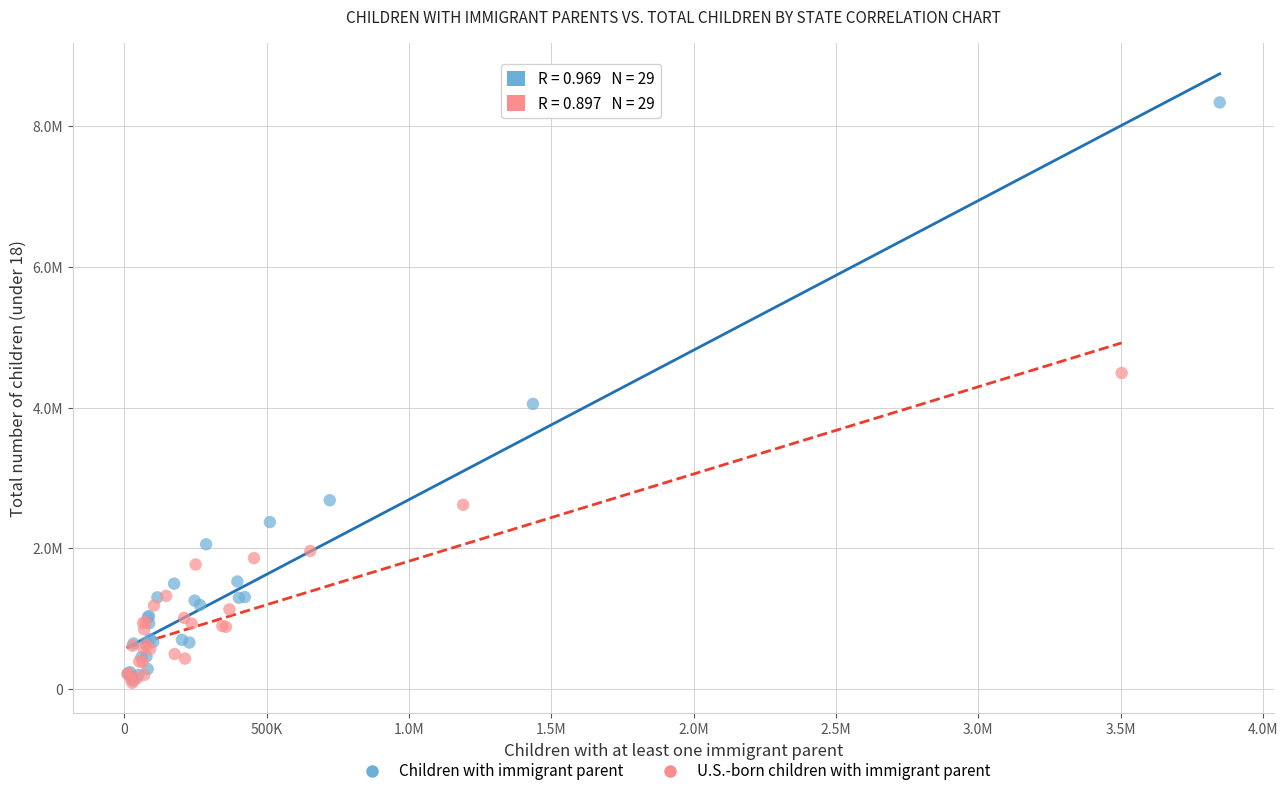

Which series reaches the maximum Y coordinate?

Children with immigrant parent